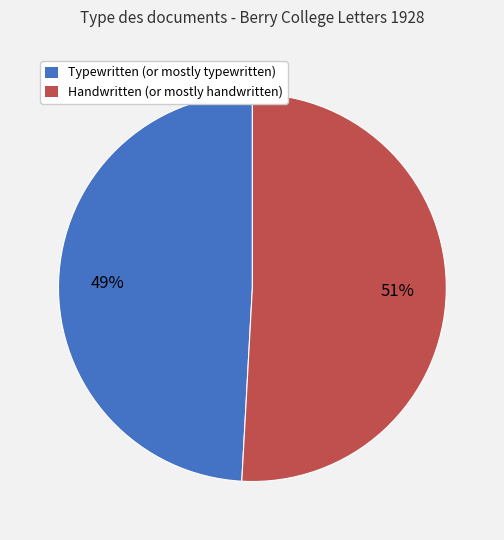

To the nearest percent, what is the combined percentage of Handwritten (or mostly handwritten) and Typewritten (or mostly typewritten)?

100%